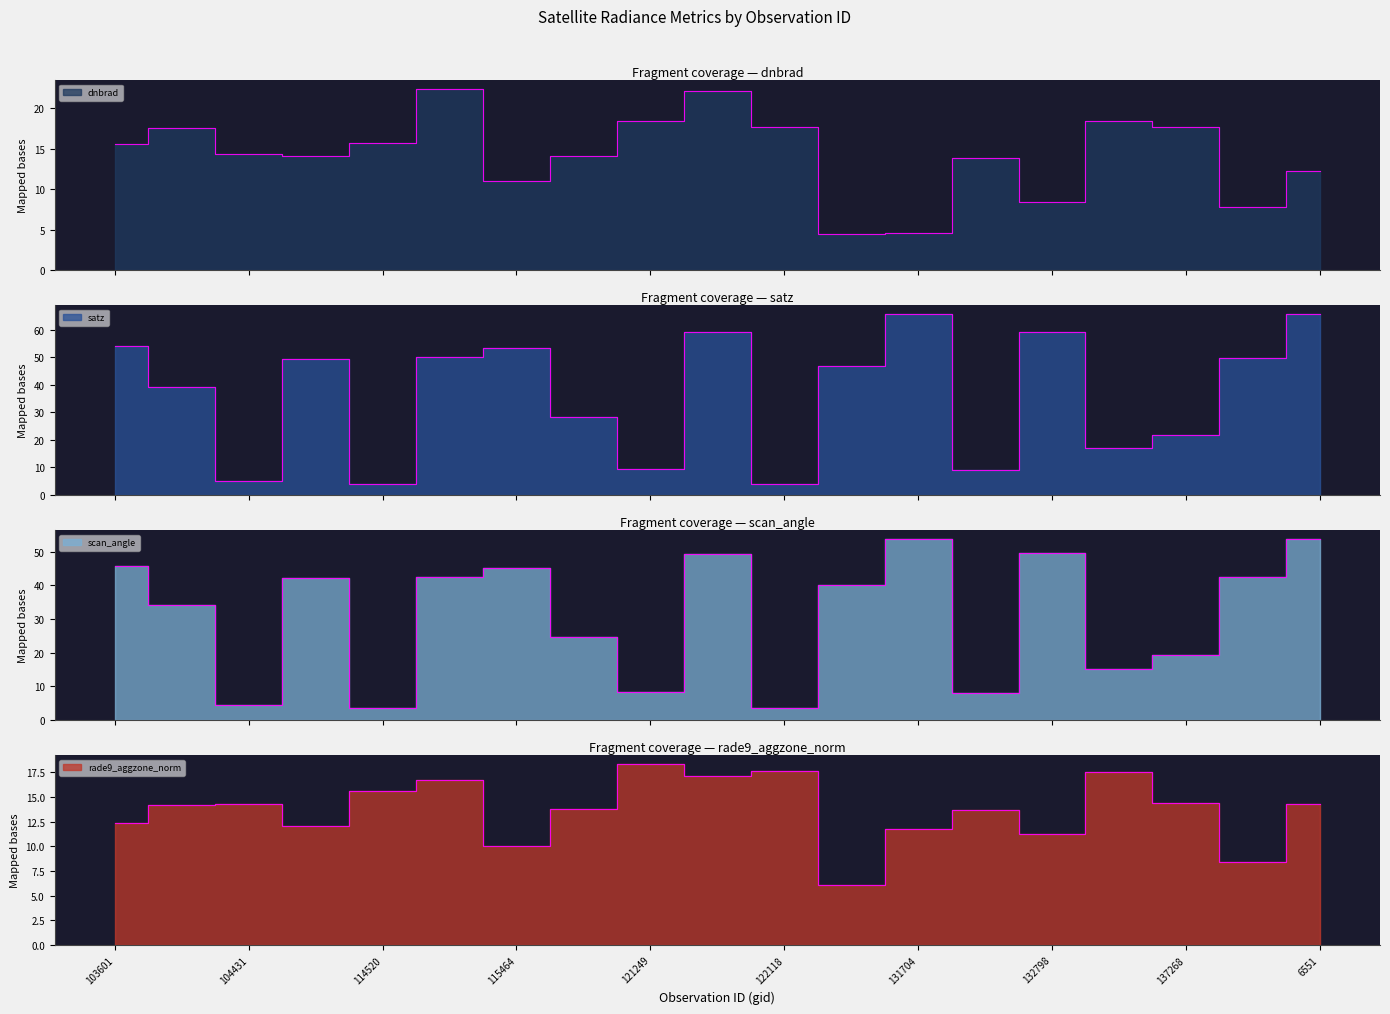

Reading right to left, what are all the values shown in this chart?

dnbrad: 12.2	7.8	17.6	18.4	8.4	13.8	4.6	4.5	17.6	22.2	18.4	14.1	11.0	22.3	15.7	14.1	14.3	17.5	15.6
satz: 65.6	49.7	21.8	17.1	59.2	9.2	65.6	46.8	3.9	59.1	9.5	28.3	53.3	50.0	3.9	49.5	5.0	39.3	54.1
scan_angle: 53.7	42.5	19.2	15.1	49.5	8.2	53.7	40.2	3.5	49.4	8.4	24.8	45.2	42.6	3.5	42.3	4.4	34.1	45.8
rade9_aggzone_norm: 14.3	8.4	14.4	17.5	11.3	13.7	11.8	6.0	17.6	17.1	18.3	13.8	10.0	16.7	15.7	12.0	14.3	14.2	12.4